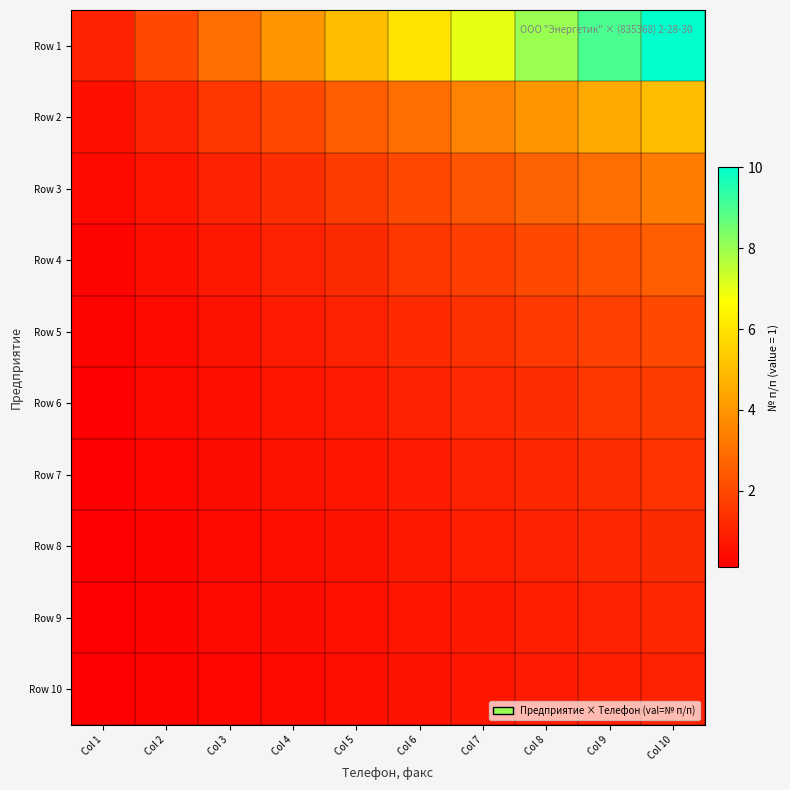

At which category is the sum across all series the highest?

Col 10